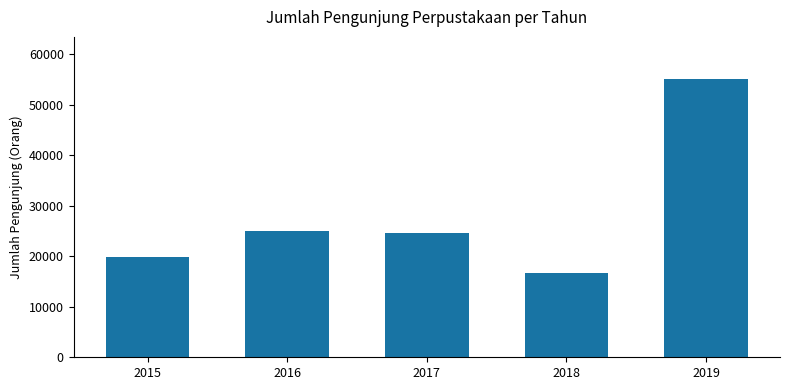

What is the ratio of the value at 2019 to the value at 2016?

2.2